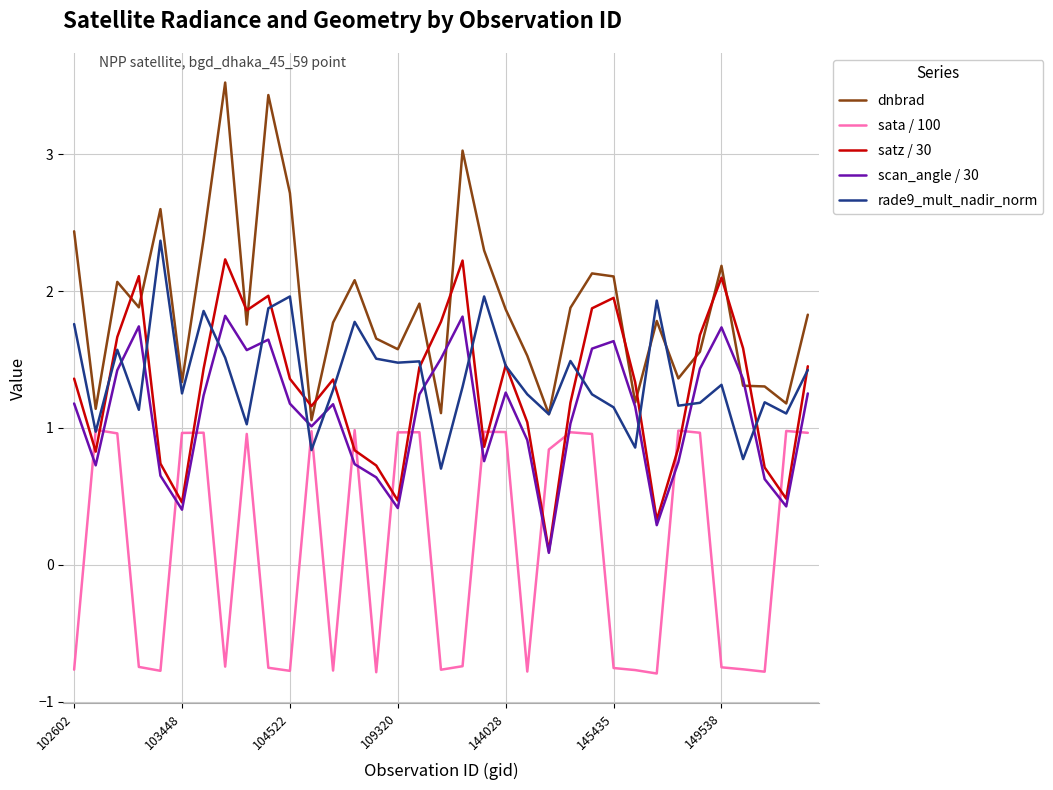

How many lines are shown in the chart?

5